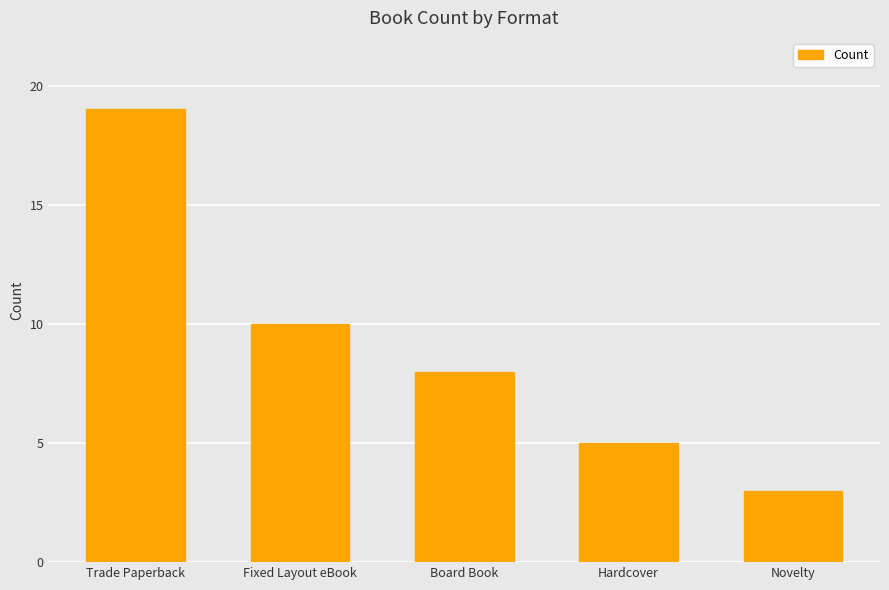

Which label corresponds to the smallest value in the chart?

Novelty